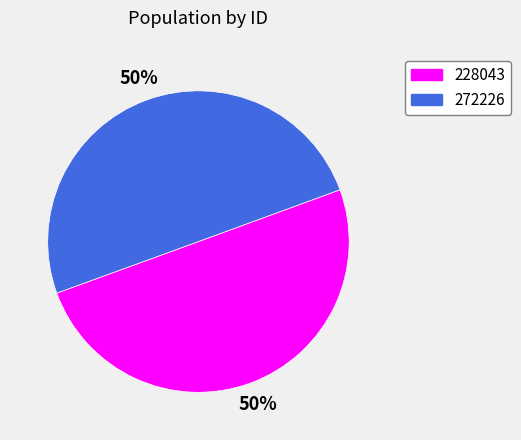

What percentage is the 228043 slice, to the nearest percent?

50%